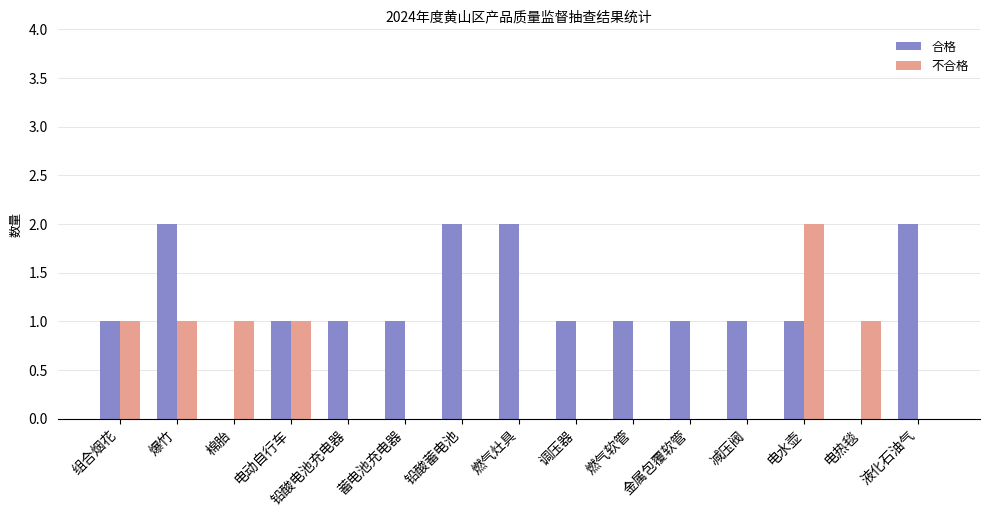

What is the average value of the 合格 series?

1